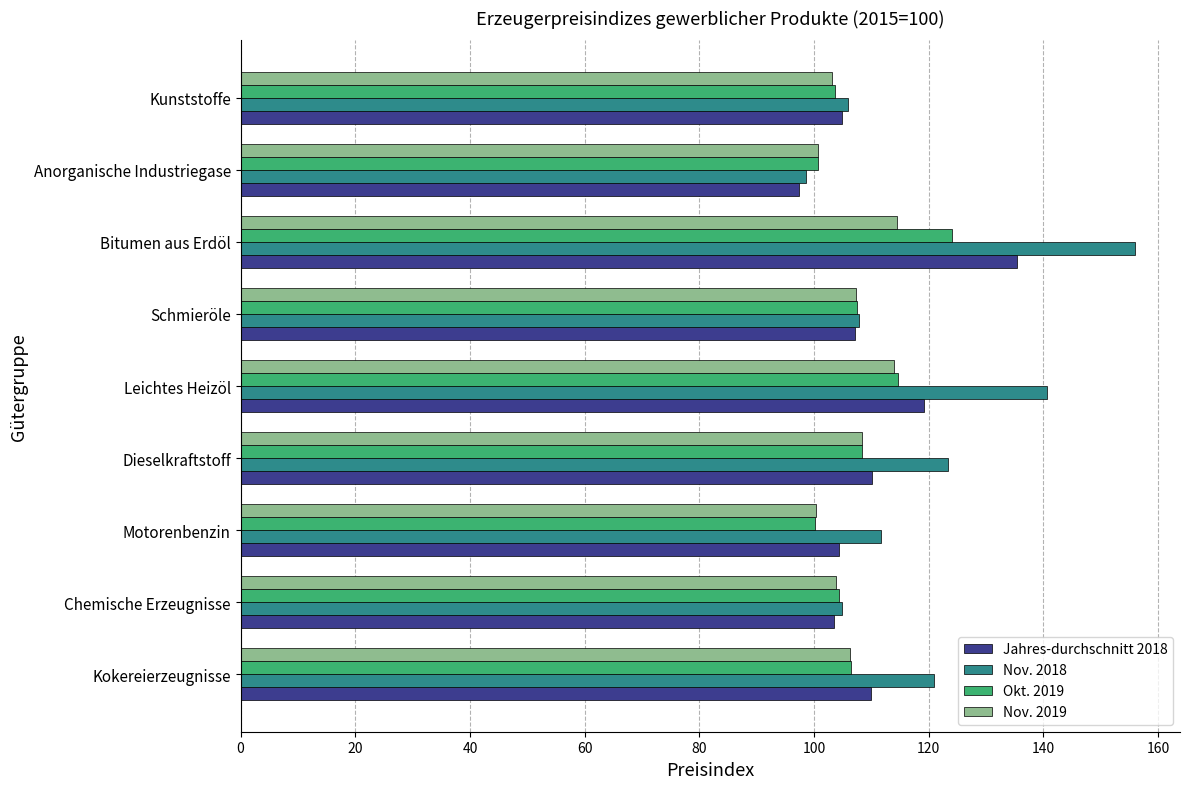

What is the approximate value of Jahres-durchschnitt 2018 at Schmieröle?

107.1